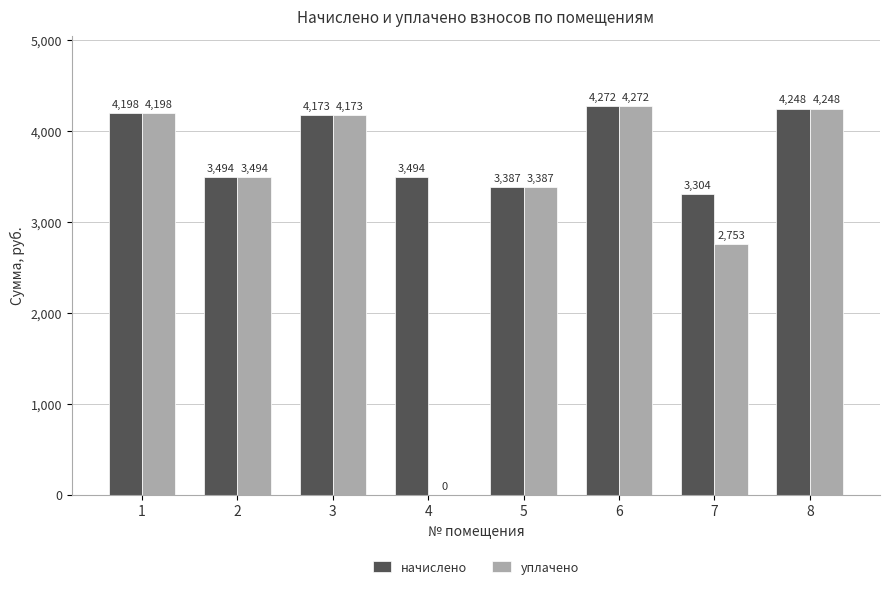

Which series has the widest spread of values?

уплачено